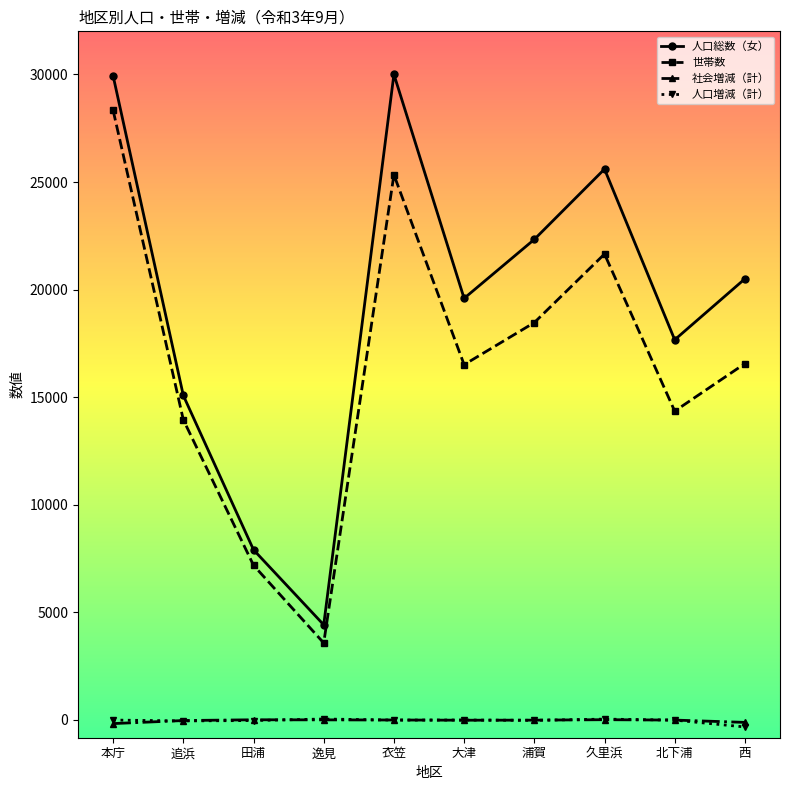

What is the label of the 4th point from the right?

浦賀